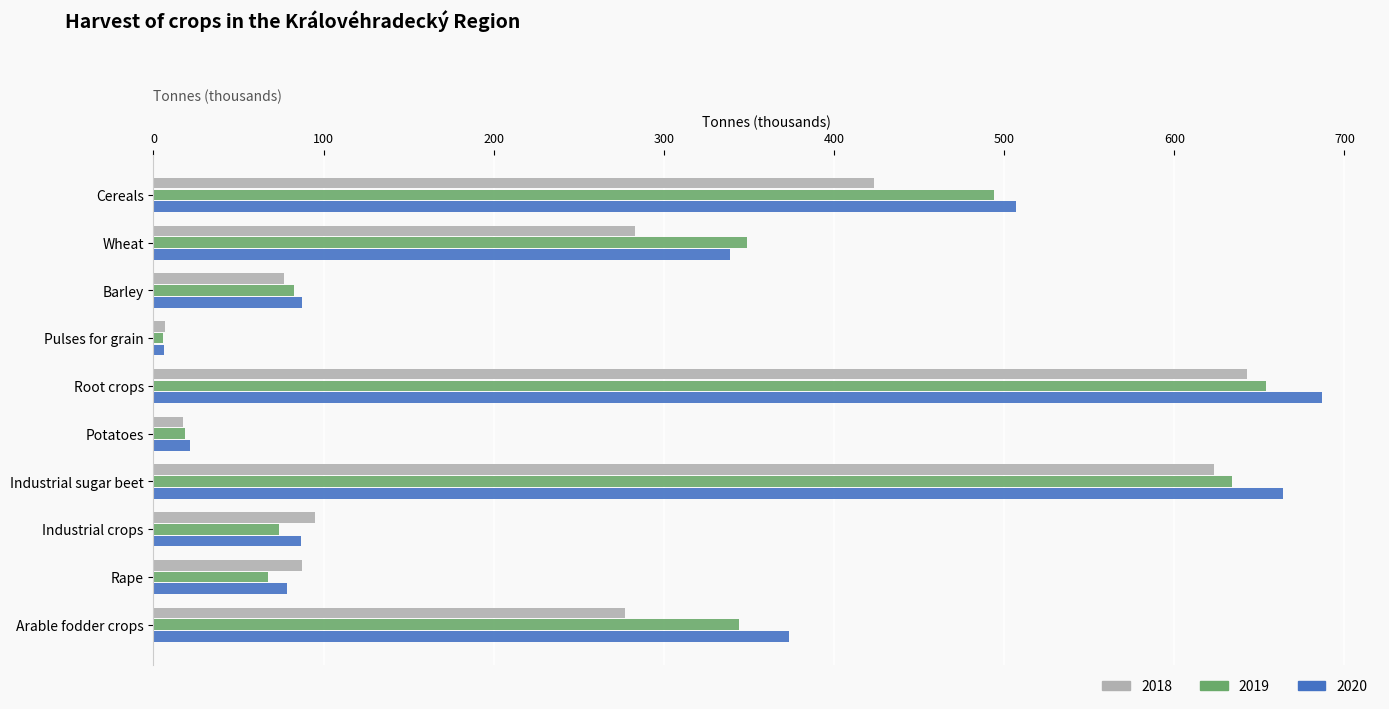

What is the highest value of the 2018 series?

642.8